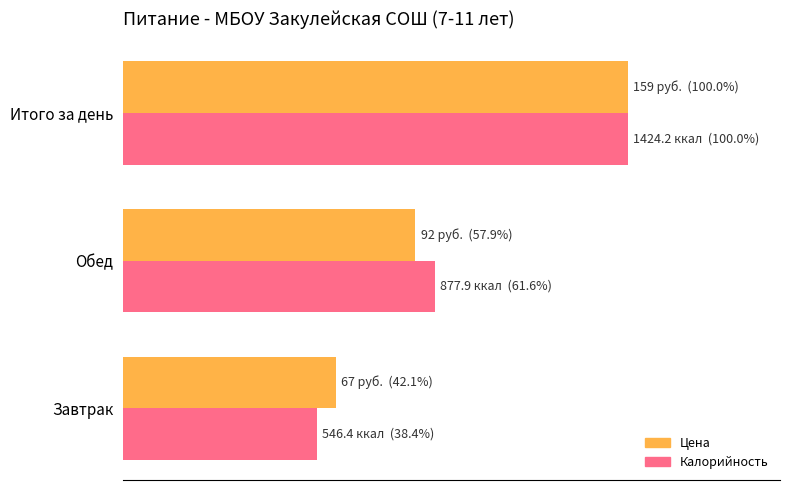

What are all the series names shown in the legend?

Цена, Калорийность